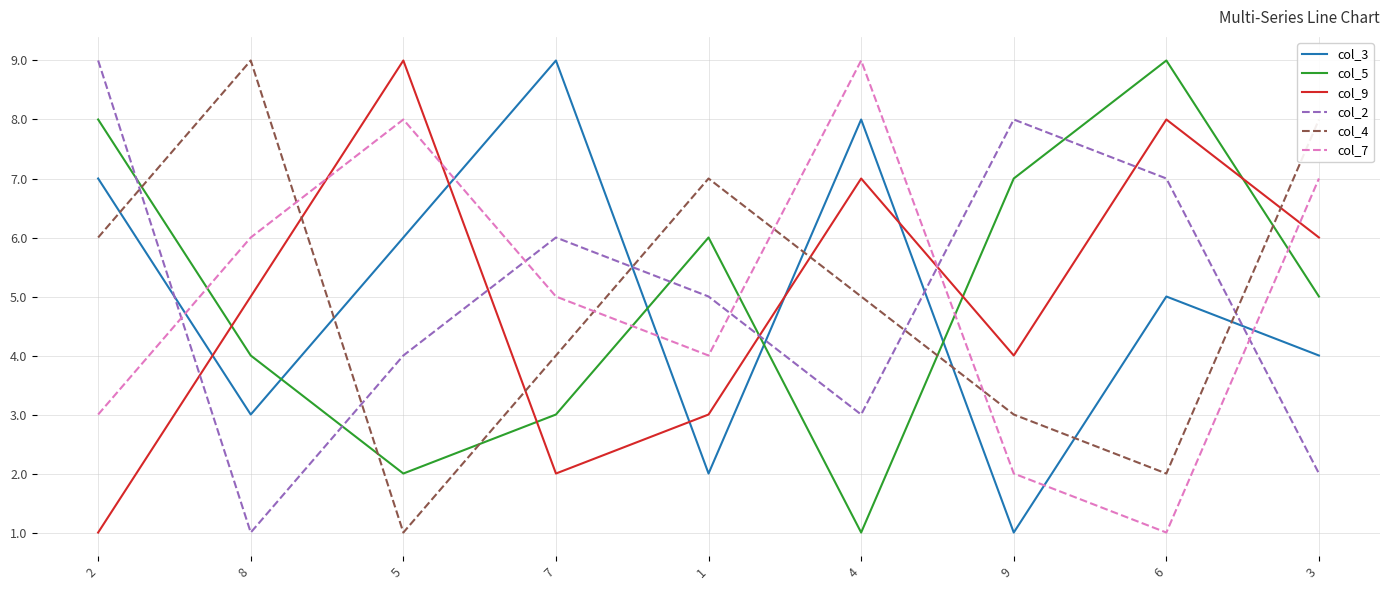

True or false: col_5 has a value of 5 at 3.

True